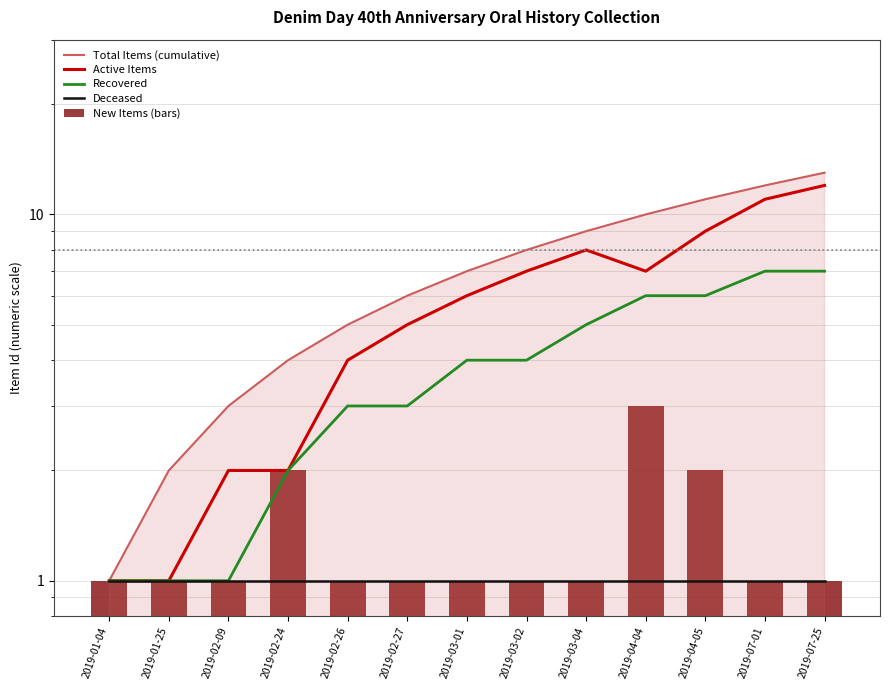

At which category does the chart reach its peak across all series?

2019-07-25